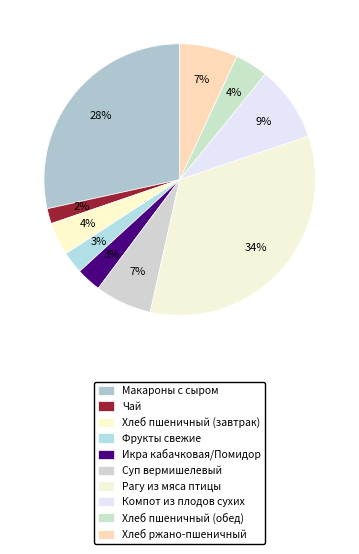

How many segments does this pie chart have?

10